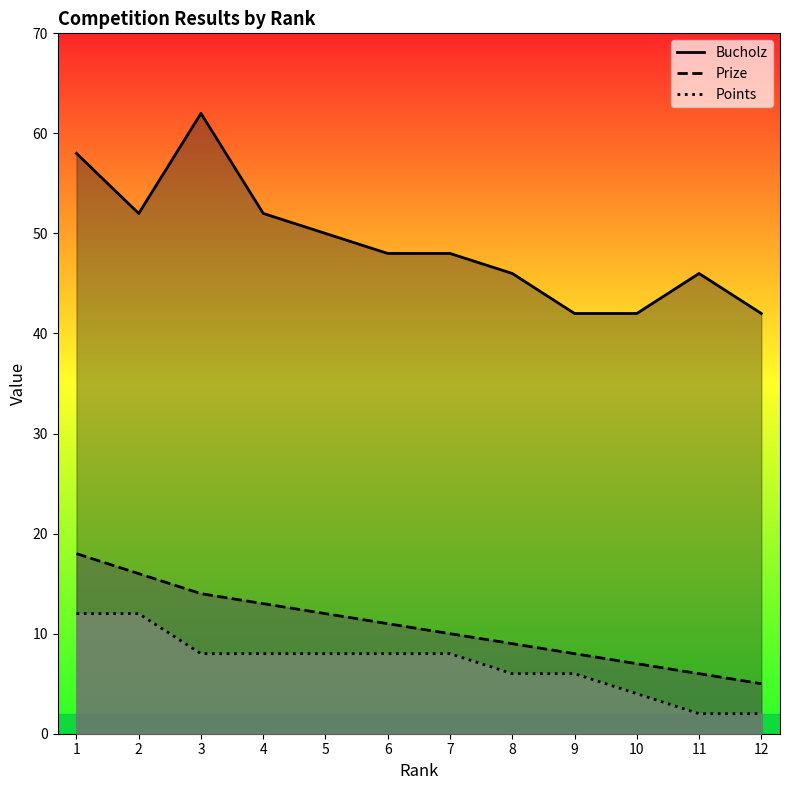

Rank the categories by Prize value from lowest to highest.

12, 11, 10, 9, 8, 7, 6, 5, 4, 3, 2, 1